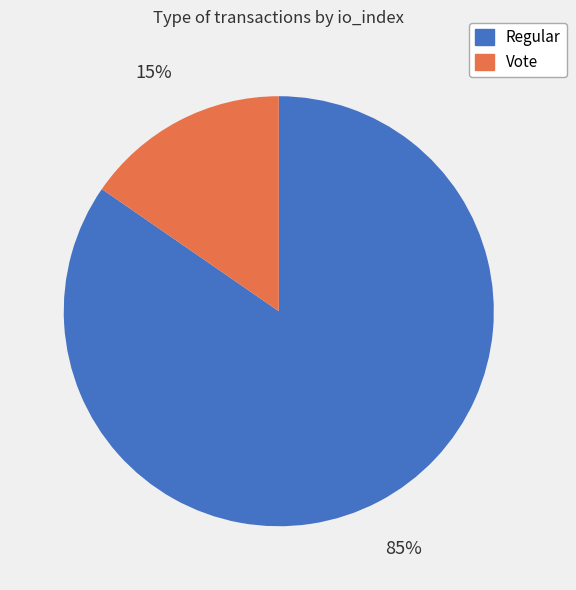

To the nearest percent, what is the average slice percentage?

50%